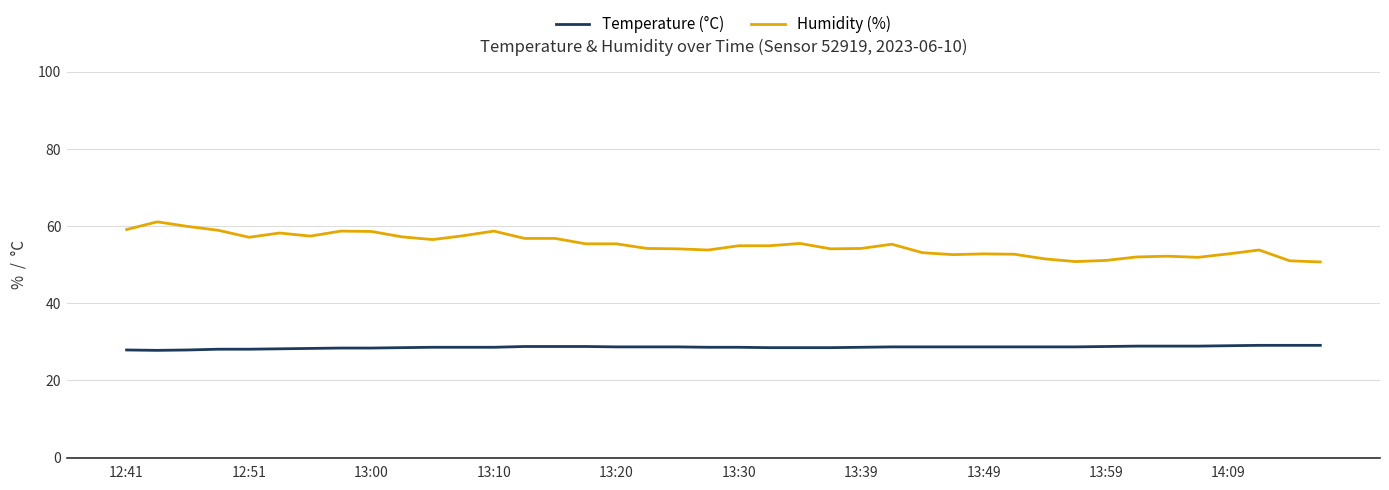

What is the minimum value for Temperature (°C)?

27.8